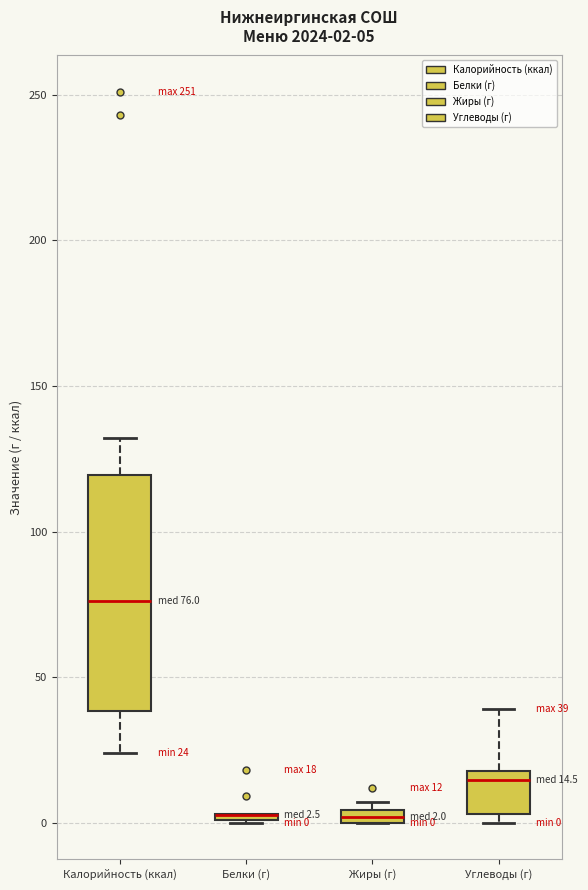

Comparing the boxes themselves (not the whiskers), which one is the tallest?

Калорийность (ккал)